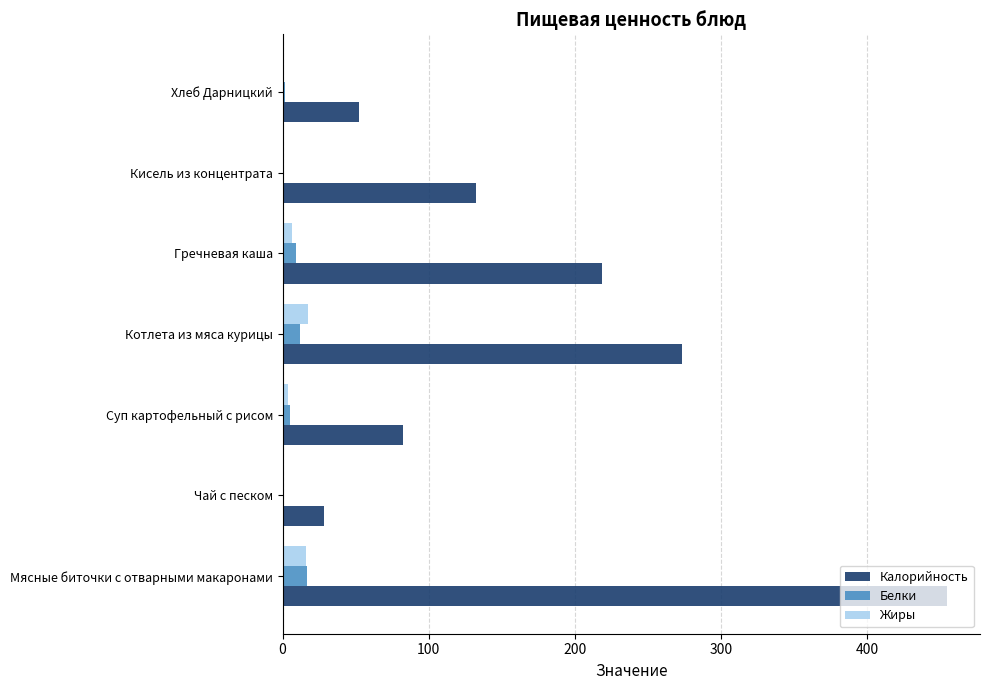

What is the sum of all Калорийность values?

1241.0